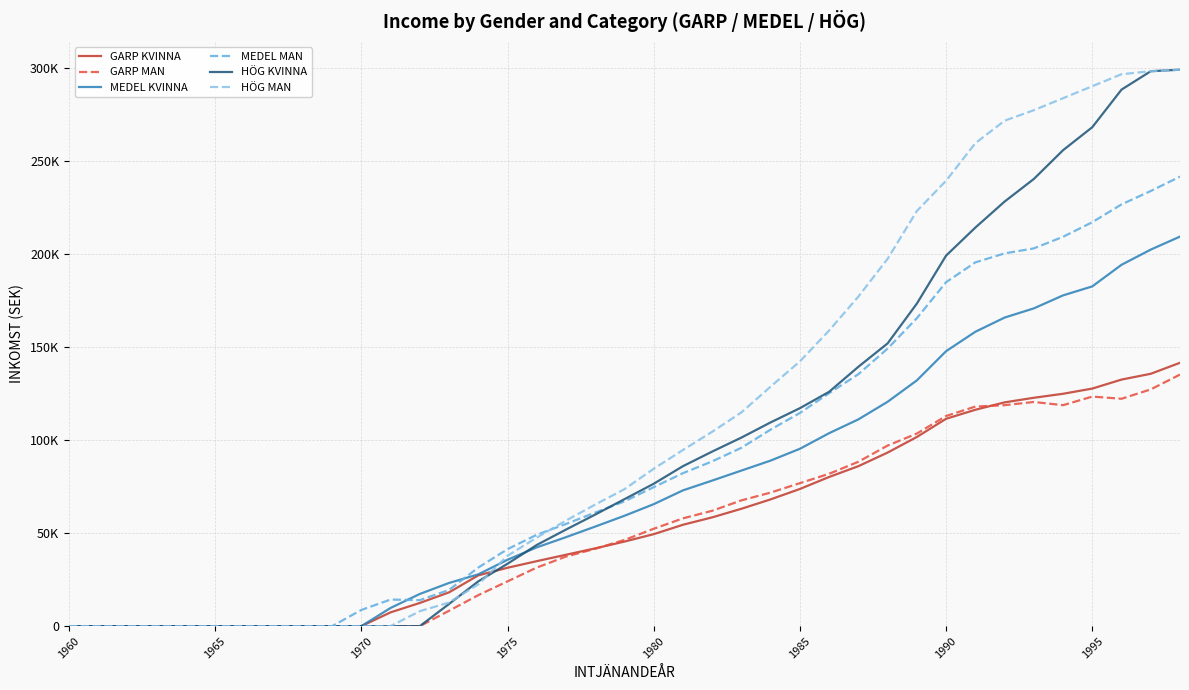

True or false: HÖG MAN has more than 0 interior local peaks.

False